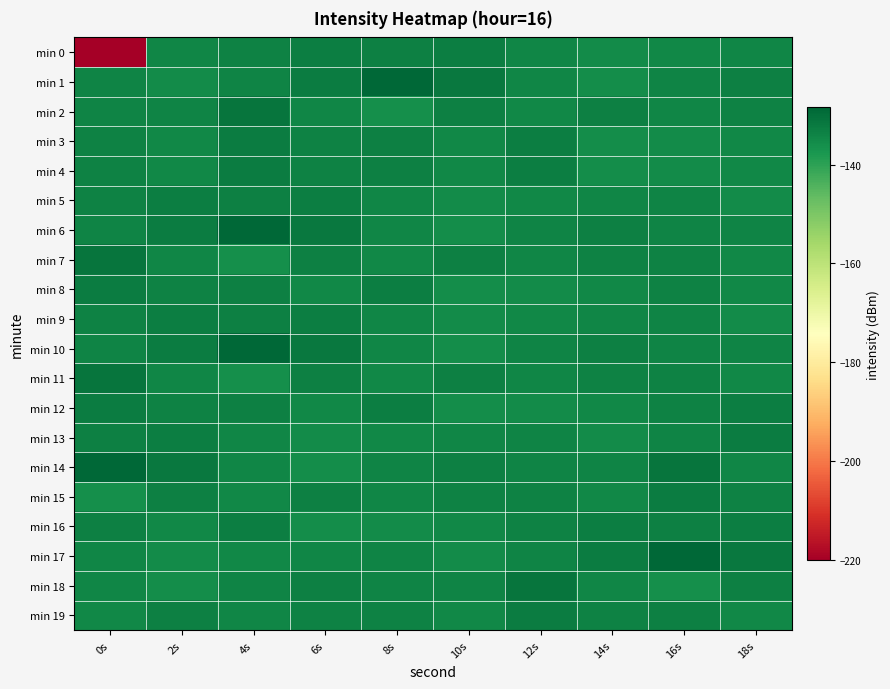

Reading right to left, what are all the values shown in this chart?

min 0: 18s=-134.2	16s=-134.8	14s=-135.5	12s=-134.2	10s=-133.0	8s=-133.1	6s=-132.7	4s=-133.7	2s=-134.5	0s=-220.1
min 1: 18s=-133.2	16s=-134.0	14s=-135.9	12s=-134.3	10s=-131.7	8s=-128.4	6s=-132.6	4s=-134.0	2s=-135.5	0s=-134.0
min 2: 18s=-133.5	16s=-134.2	14s=-133.3	12s=-134.5	10s=-133.3	8s=-135.9	6s=-134.3	4s=-130.9	2s=-133.8	0s=-133.8
min 3: 18s=-134.5	16s=-135.3	14s=-135.8	12s=-133.0	10s=-134.5	8s=-133.2	6s=-133.6	4s=-132.6	2s=-134.6	0s=-133.5
min 4: 18s=-134.5	16s=-135.3	14s=-135.8	12s=-133.0	10s=-134.5	8s=-133.2	6s=-133.6	4s=-132.6	2s=-134.6	0s=-133.5
min 5: 18s=-135.5	16s=-134.0	14s=-134.2	12s=-134.8	10s=-135.5	8s=-134.2	6s=-133.0	4s=-133.1	2s=-132.7	0s=-133.7
min 6: 18s=-133.8	16s=-133.8	14s=-133.2	12s=-134.0	10s=-135.9	8s=-134.3	6s=-131.7	4s=-128.4	2s=-132.6	0s=-134.0
min 7: 18s=-134.6	16s=-133.5	14s=-133.5	12s=-134.2	10s=-133.3	8s=-134.5	6s=-133.3	4s=-135.9	2s=-134.3	0s=-130.9
min 8: 18s=-134.6	16s=-133.5	14s=-134.5	12s=-135.3	10s=-135.8	8s=-133.0	6s=-134.5	4s=-133.2	2s=-133.6	0s=-132.6
min 9: 18s=-135.5	16s=-134.0	14s=-134.2	12s=-134.8	10s=-135.5	8s=-134.2	6s=-133.0	4s=-133.1	2s=-132.7	0s=-133.7
min 10: 18s=-133.8	16s=-133.8	14s=-133.2	12s=-134.0	10s=-135.9	8s=-134.3	6s=-131.7	4s=-128.4	2s=-132.6	0s=-134.0
min 11: 18s=-134.6	16s=-133.5	14s=-133.5	12s=-134.2	10s=-133.3	8s=-134.5	6s=-133.3	4s=-135.9	2s=-134.3	0s=-130.9
min 12: 18s=-132.7	16s=-133.7	14s=-134.5	12s=-135.3	10s=-135.8	8s=-133.0	6s=-134.5	4s=-133.2	2s=-133.6	0s=-132.6
min 13: 18s=-132.6	16s=-134.0	14s=-135.5	12s=-134.0	10s=-134.2	8s=-134.8	6s=-135.5	4s=-134.2	2s=-133.0	0s=-133.1
min 14: 18s=-134.3	16s=-130.9	14s=-133.8	12s=-133.8	10s=-133.2	8s=-134.0	6s=-135.9	4s=-134.3	2s=-131.7	0s=-128.4
min 15: 18s=-133.6	16s=-132.6	14s=-134.6	12s=-133.5	10s=-133.5	8s=-134.2	6s=-133.3	4s=-134.5	2s=-133.3	0s=-135.9
min 16: 18s=-133.0	16s=-133.1	14s=-132.7	12s=-133.7	10s=-134.5	8s=-135.3	6s=-135.8	4s=-133.0	2s=-134.5	0s=-133.2
min 17: 18s=-131.7	16s=-128.4	14s=-132.6	12s=-134.0	10s=-135.5	8s=-134.0	6s=-134.2	4s=-134.8	2s=-135.5	0s=-134.2
min 18: 18s=-133.3	16s=-135.9	14s=-134.3	12s=-130.9	10s=-133.8	8s=-133.8	6s=-133.2	4s=-134.0	2s=-135.9	0s=-134.3
min 19: 18s=-134.5	16s=-133.2	14s=-133.6	12s=-132.6	10s=-134.6	8s=-133.5	6s=-133.5	4s=-134.2	2s=-133.3	0s=-134.5